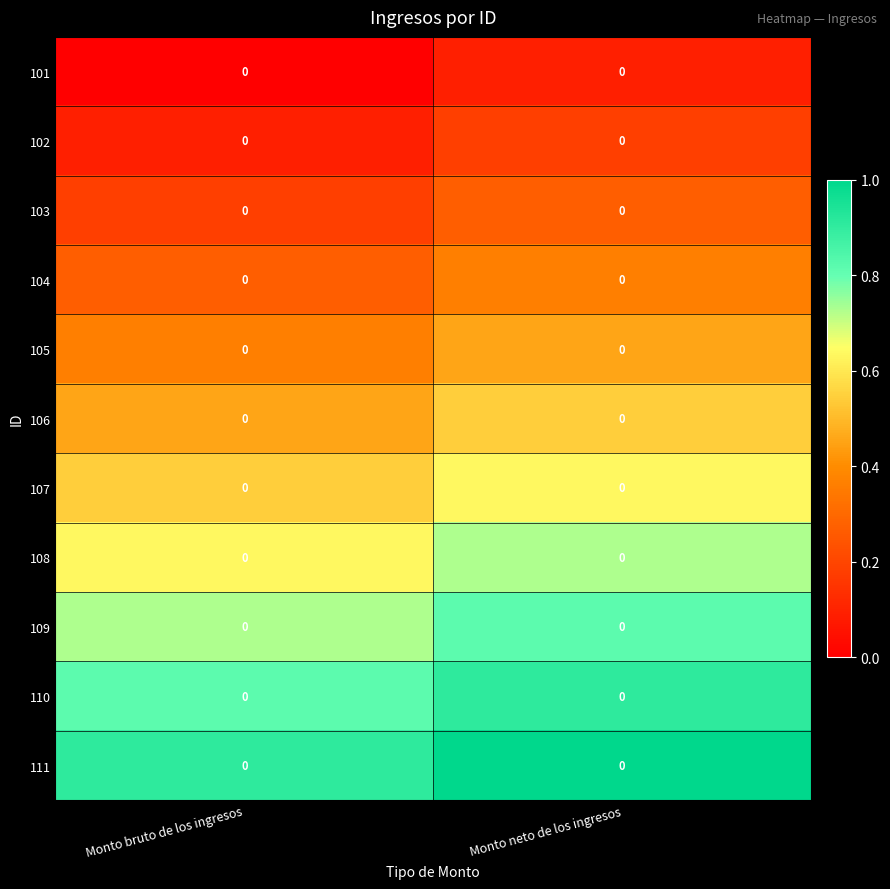

Reading left to right, list all the values displayed in this chart.

101: Monto bruto de los ingresos=0.0	Monto neto de los ingresos=0.0
102: Monto bruto de los ingresos=0.0	Monto neto de los ingresos=0.0
103: Monto bruto de los ingresos=0.0	Monto neto de los ingresos=0.0
104: Monto bruto de los ingresos=0.0	Monto neto de los ingresos=0.0
105: Monto bruto de los ingresos=0.0	Monto neto de los ingresos=0.0
106: Monto bruto de los ingresos=0.0	Monto neto de los ingresos=0.0
107: Monto bruto de los ingresos=0.0	Monto neto de los ingresos=0.0
108: Monto bruto de los ingresos=0.0	Monto neto de los ingresos=0.0
109: Monto bruto de los ingresos=0.0	Monto neto de los ingresos=0.0
110: Monto bruto de los ingresos=0.0	Monto neto de los ingresos=0.0
111: Monto bruto de los ingresos=0.0	Monto neto de los ingresos=0.0